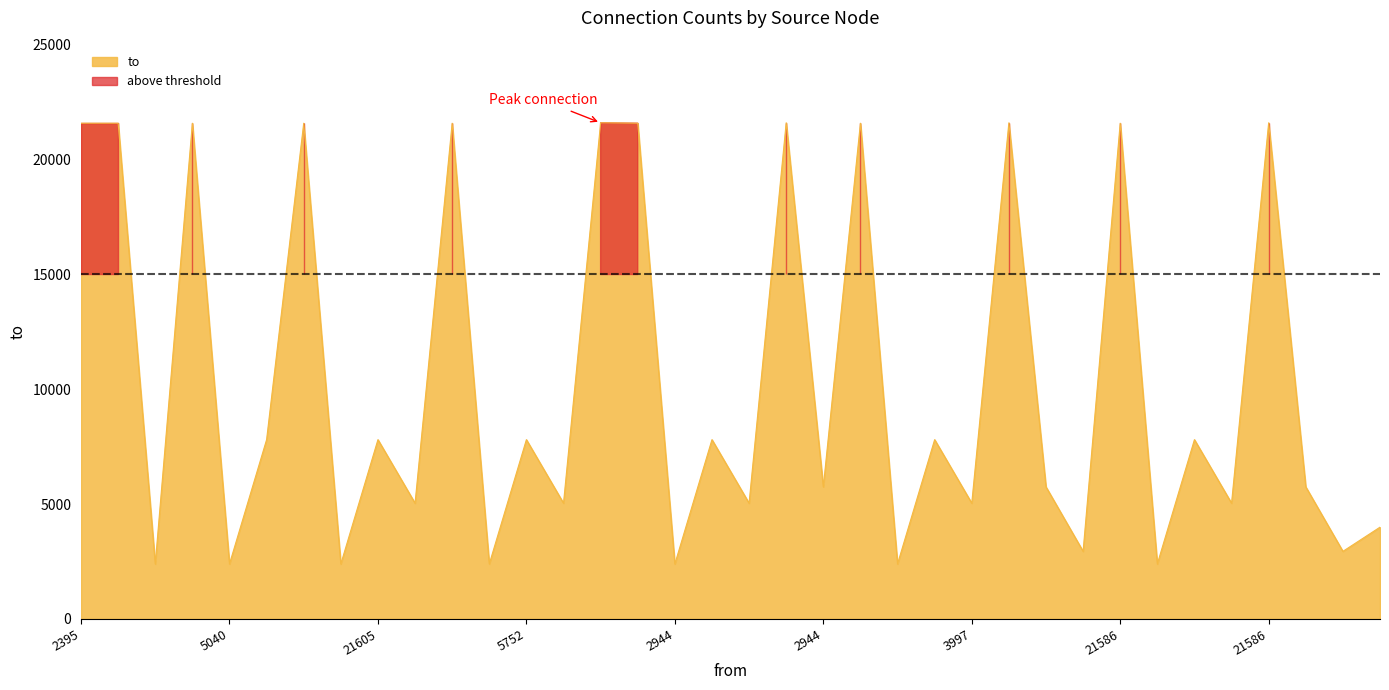

Does the chart have visible grid lines?

No